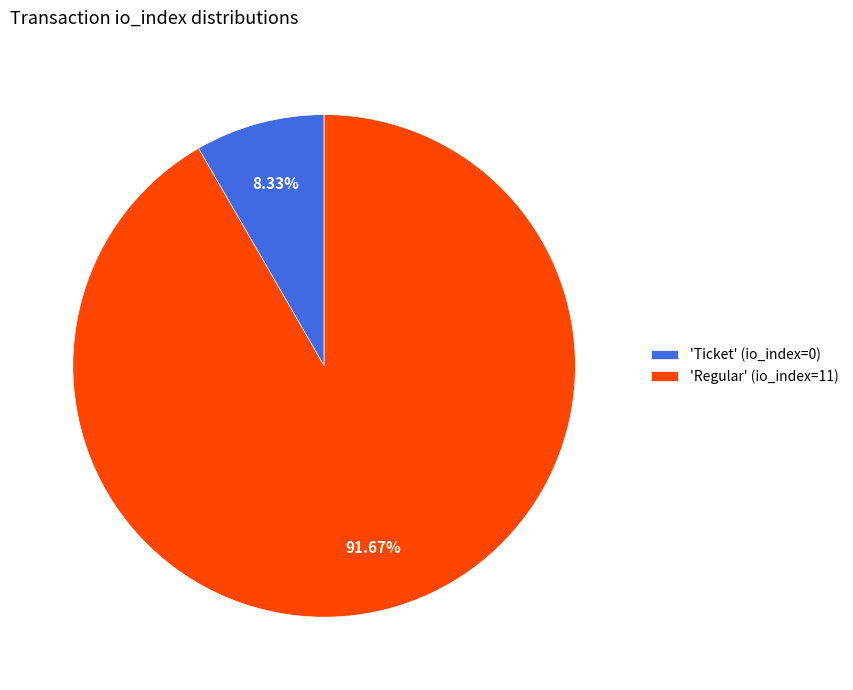

Which slice is the smallest?

'Ticket' (io_index=0)